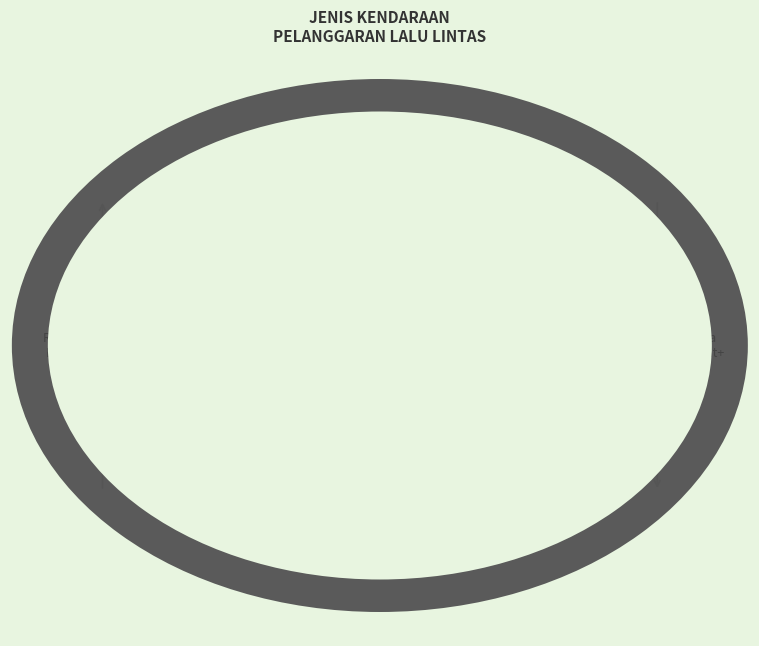

To the nearest percent, what is the average slice percentage?

25%